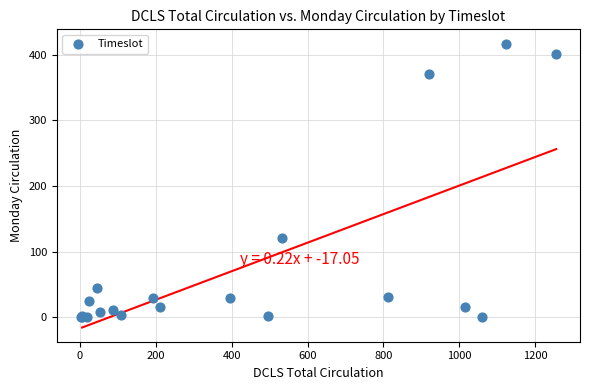

What Y value in the scatter plot is closest to 208?

120